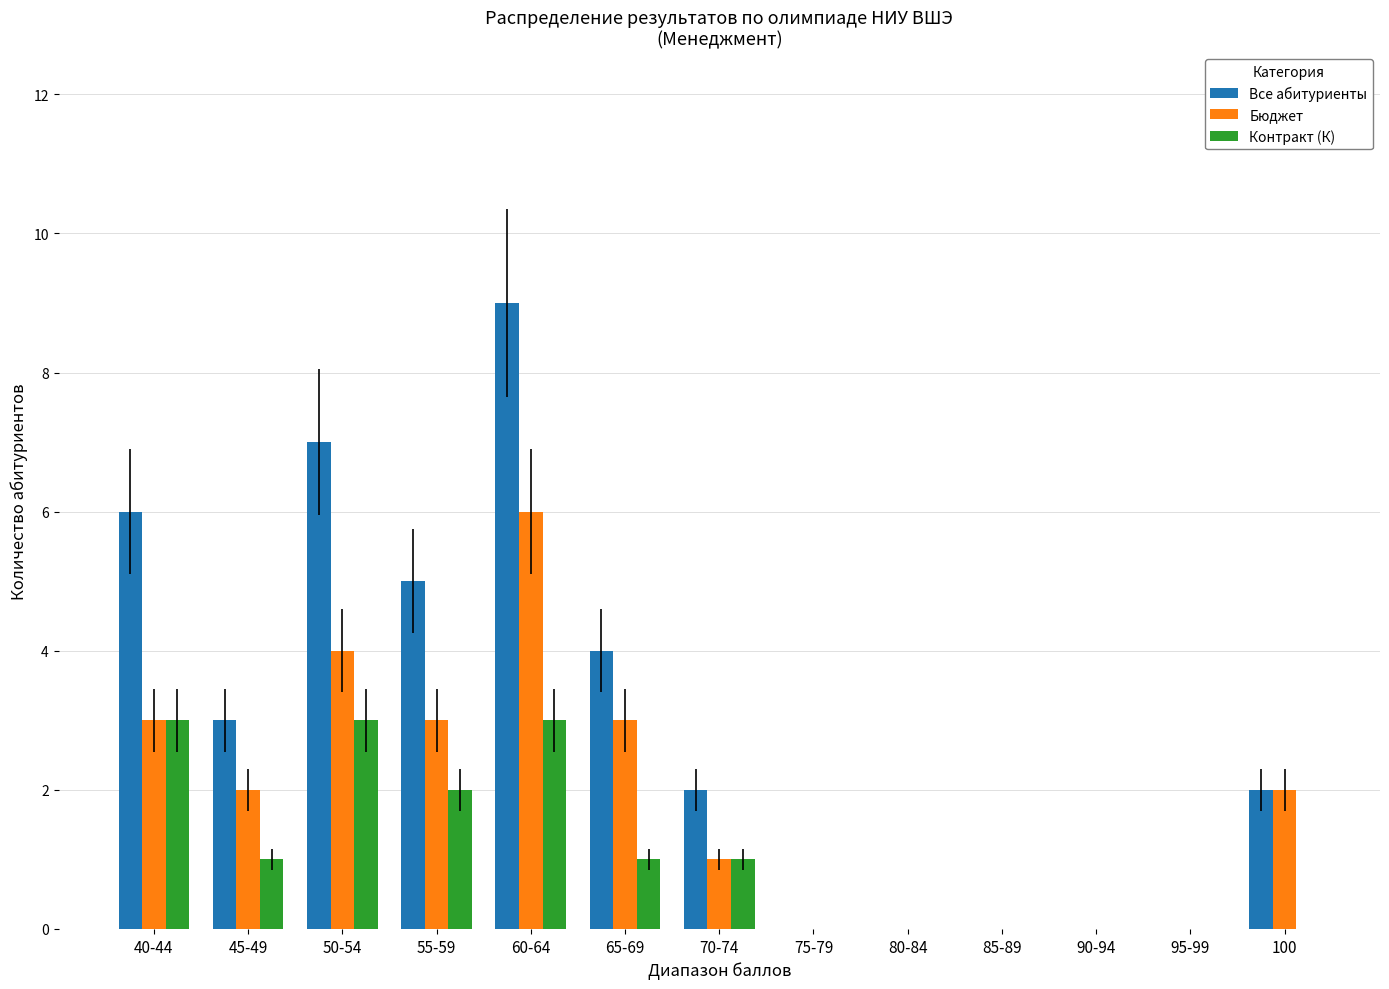

What is the maximum value for Все абитуриенты?

9